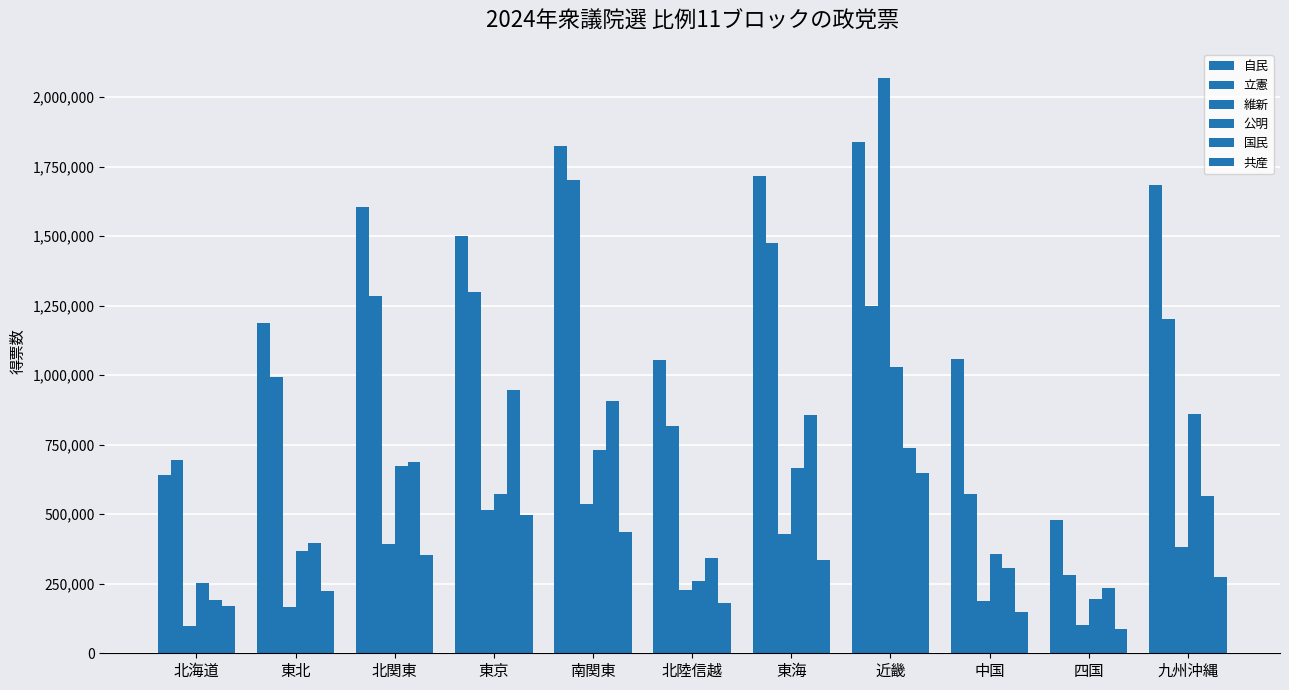

How many bars are there in total?

66